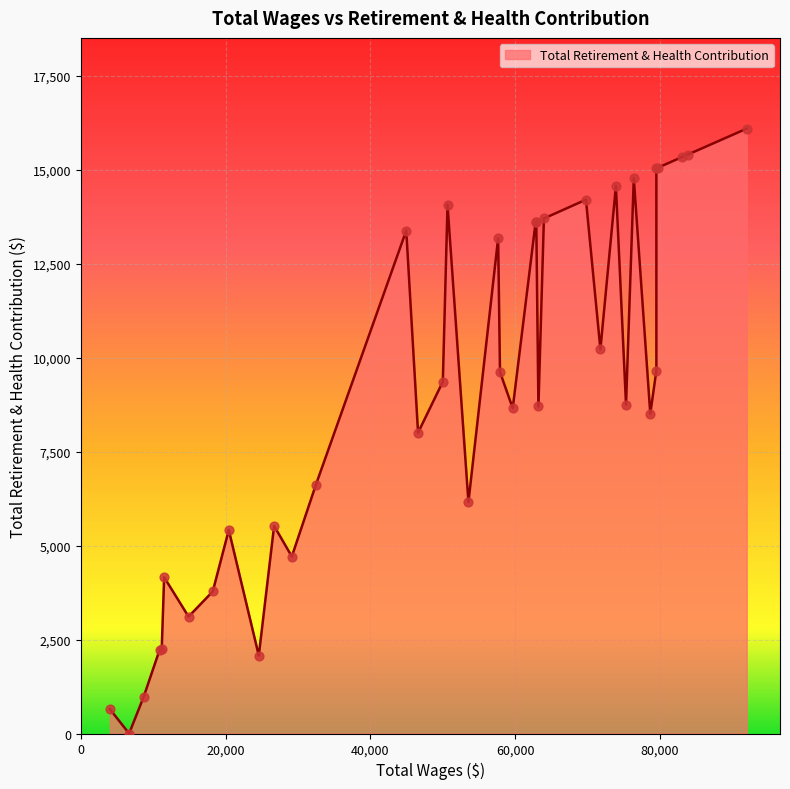

Which has a higher value, 13 or 20?

20